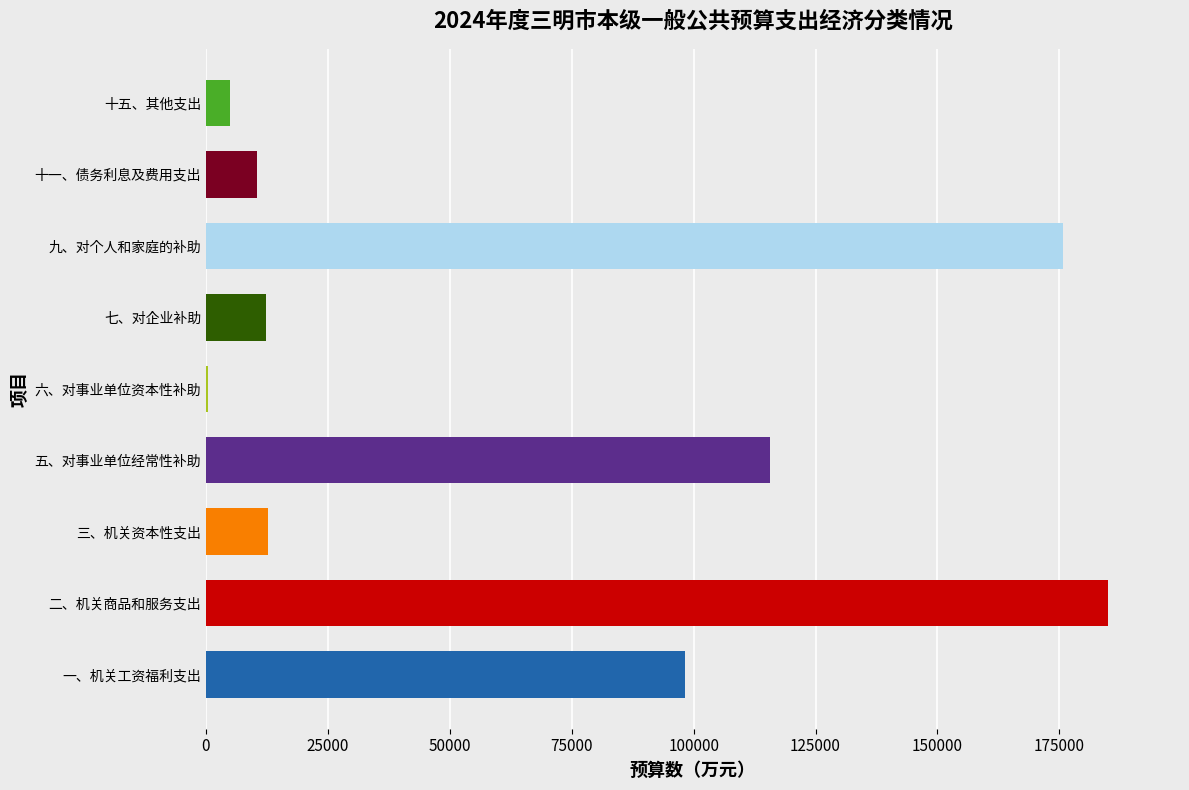

Which has a higher value, 六、对事业单位资本性补助 or 七、对企业补助?

七、对企业补助